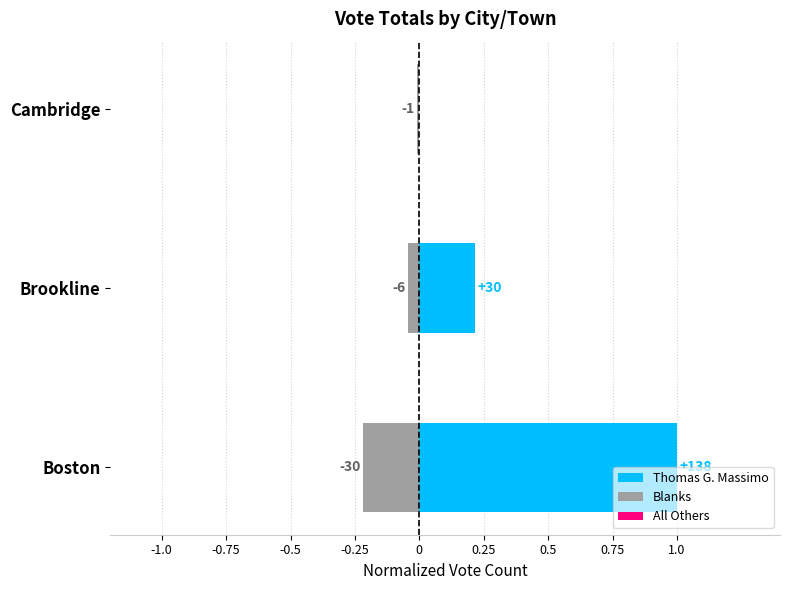

How many data points does each series have?

3